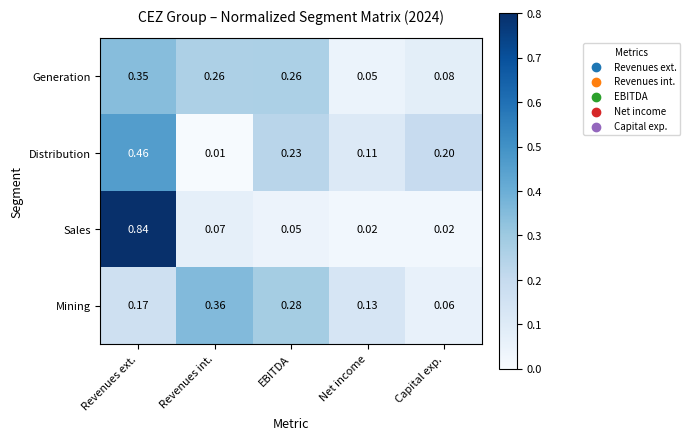

At which category is the sum across all series the highest?

Revenues ext.